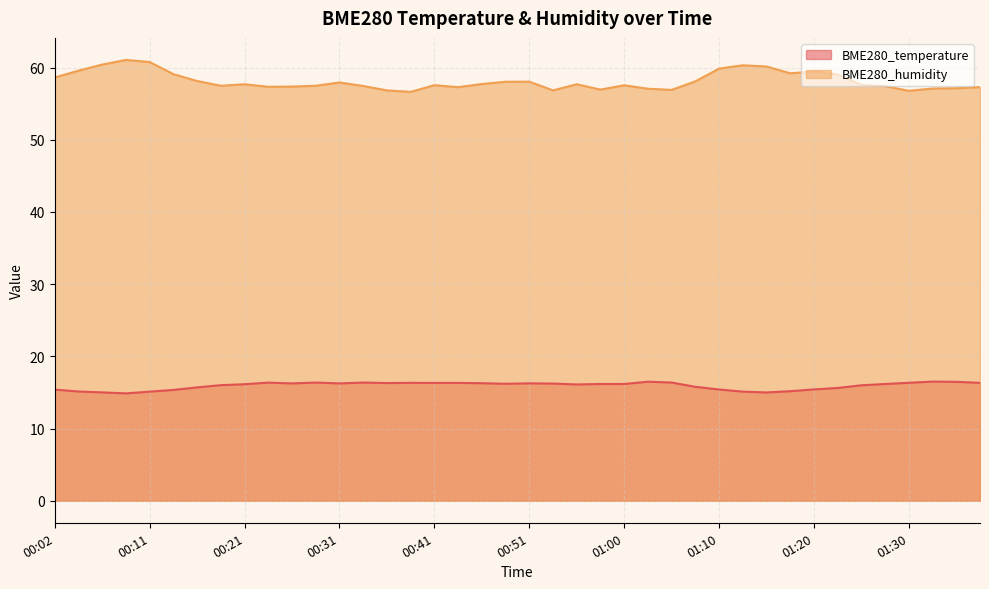

What is the smallest value displayed?

14.9